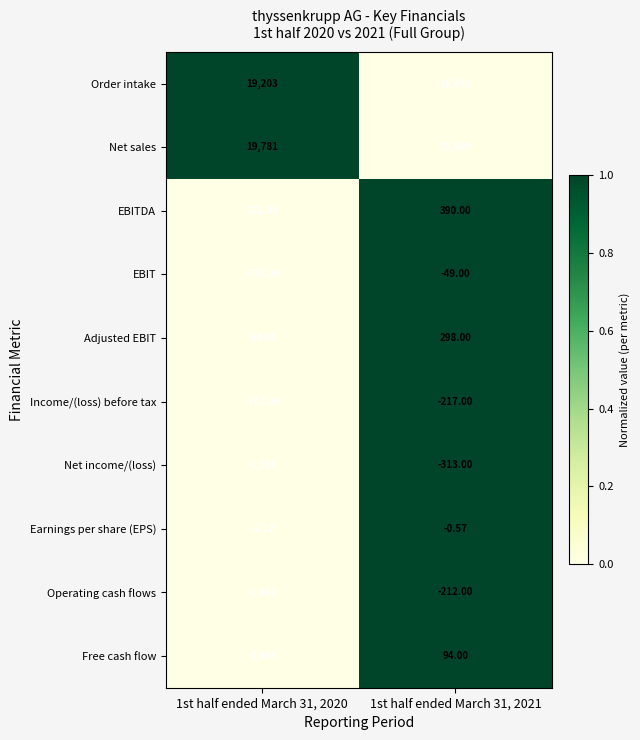

List the series in order of their peak value, lowest first.

Net income/(loss), Income/(loss) before tax, Operating cash flows, EBIT, Earnings per share (EPS), Free cash flow, Adjusted EBIT, EBITDA, Order intake, Net sales